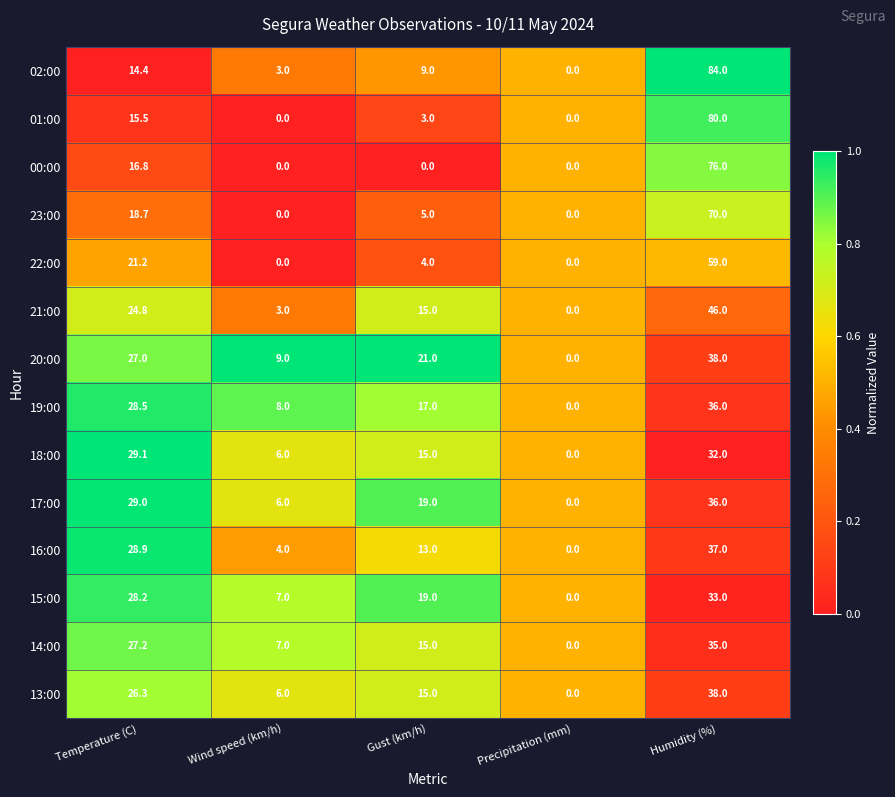

At which category does the chart reach its peak across all series?

Humidity (%)